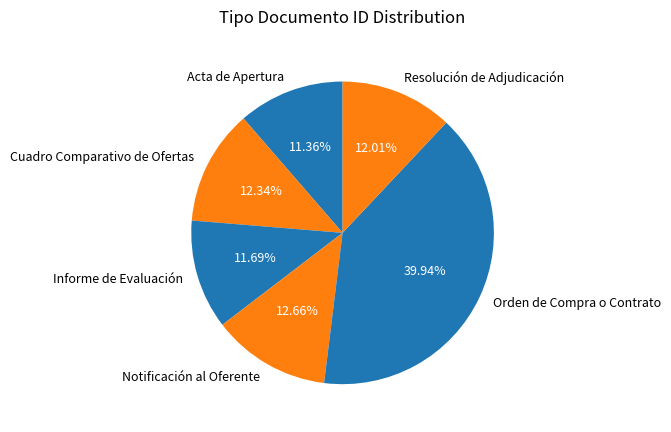

What is the largest slice in the pie chart?

Orden de Compra o Contrato